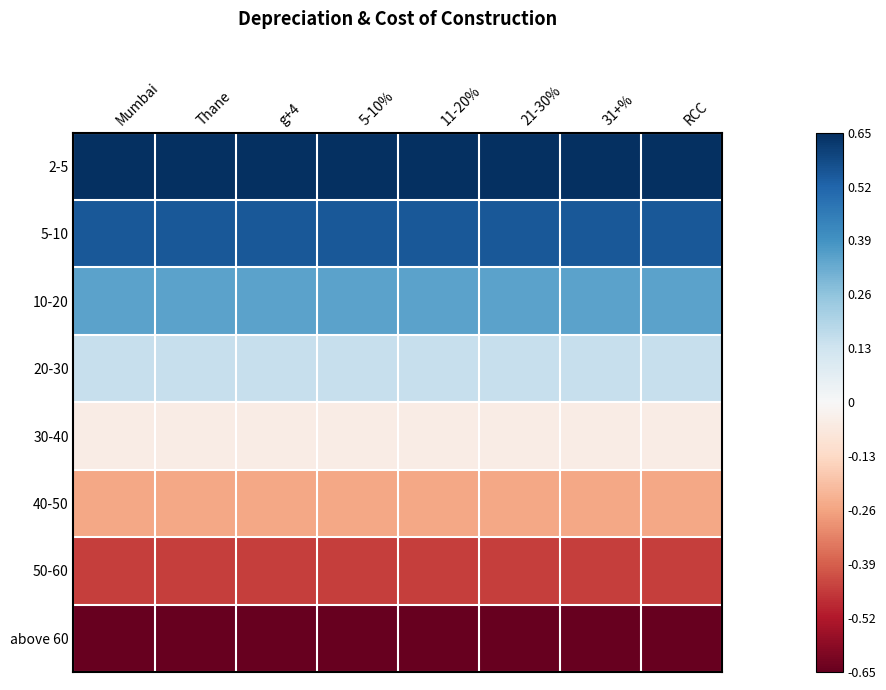

Which category has the highest value across all series?

Mumbai